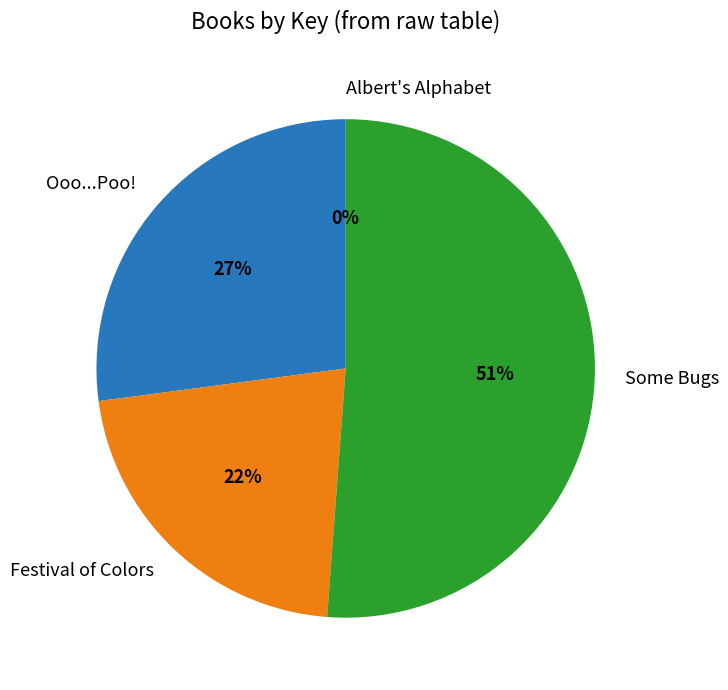

Which slice is the largest?

Some Bugs